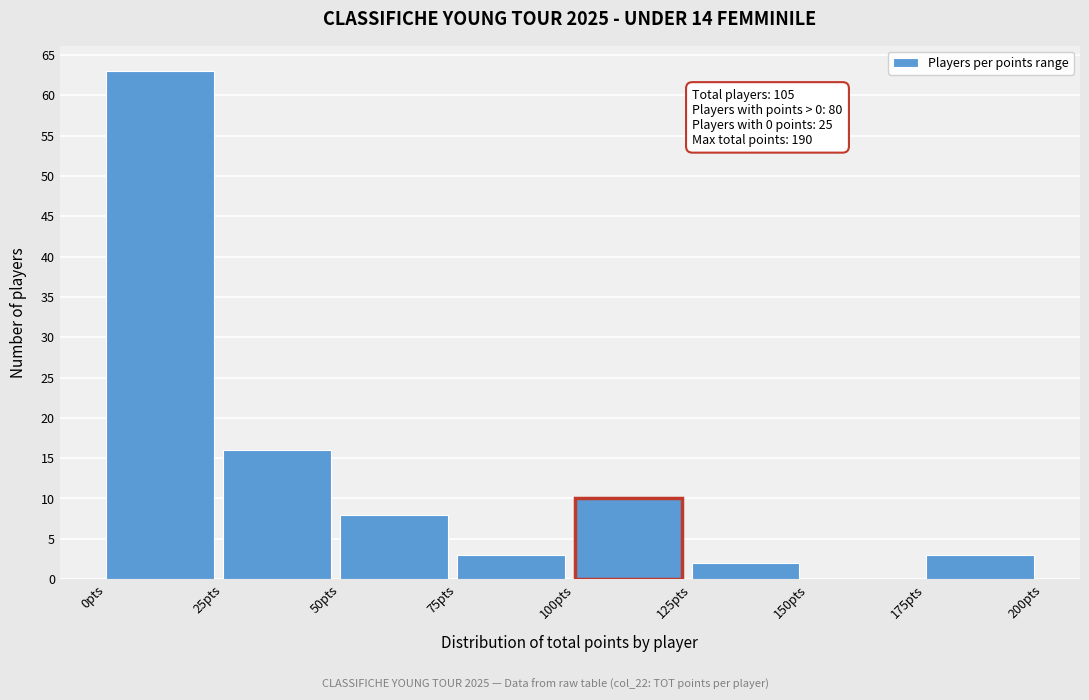

Over which range of the x-axis is the bar tallest?

0 to 25